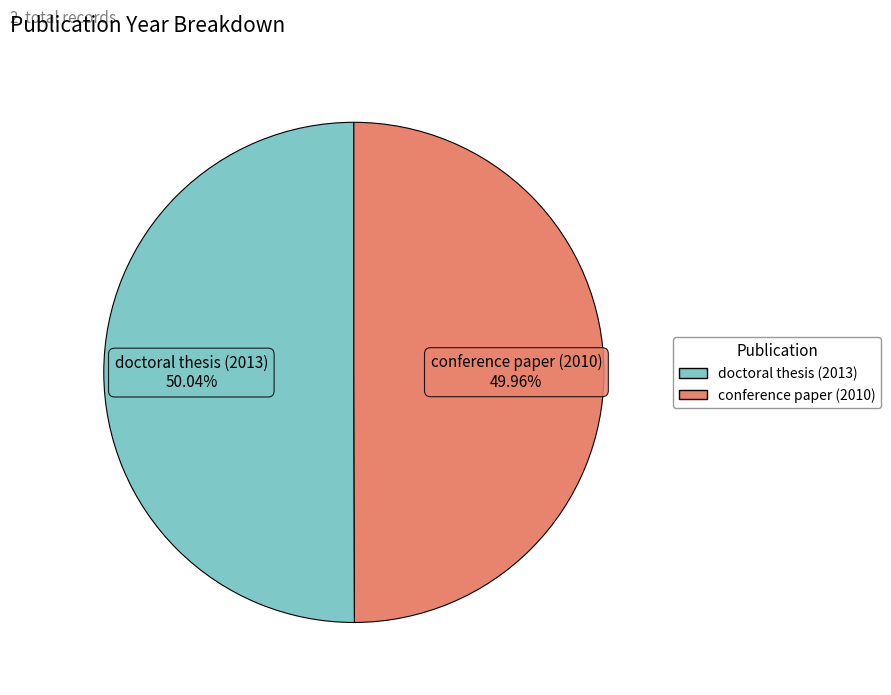

Approximately how many times larger is the value at doctoral thesis (2013) compared to conference paper (2010)?

1.0